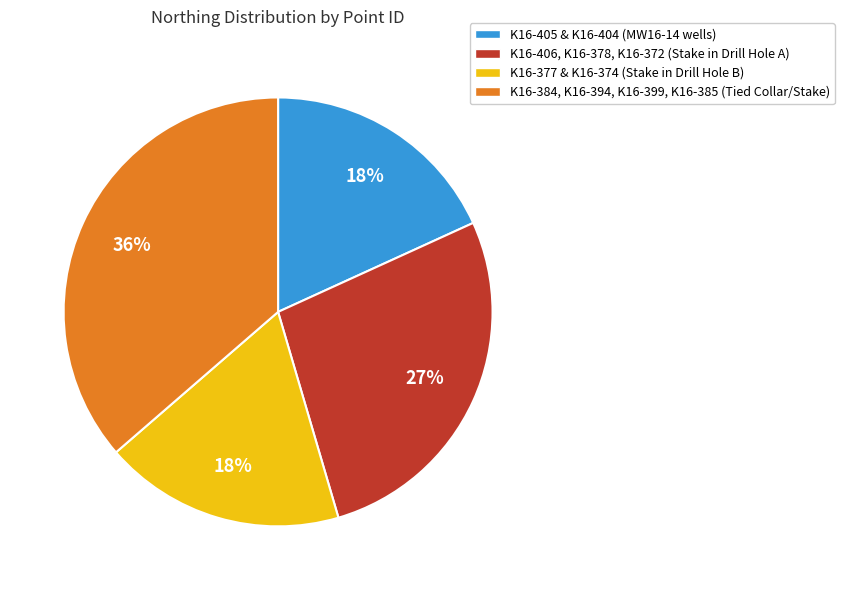

True or false: K16-377 & K16-374 (Stake in Drill Hole B) accounts for 7% of the total.

False